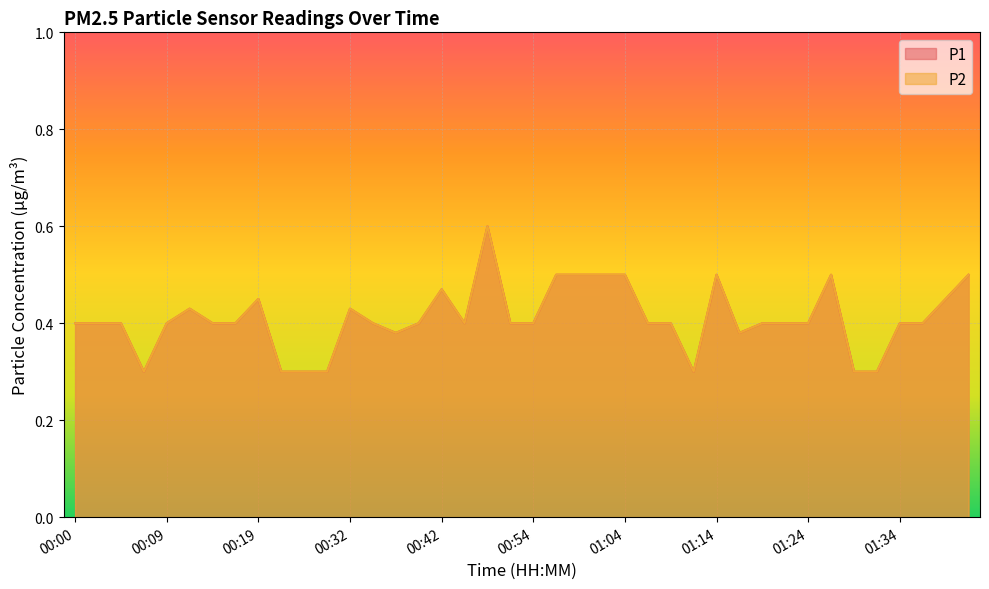

Does the chart display data point markers on the line(s)?

No